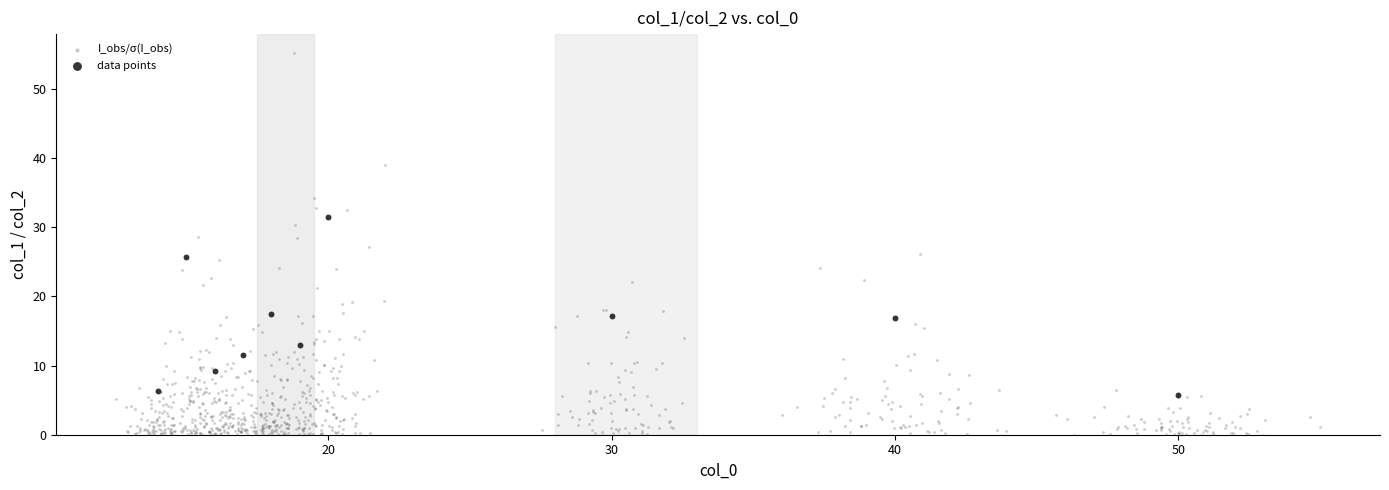

Which series has the widest spread of Y values?

I_obs/σ(I_obs)